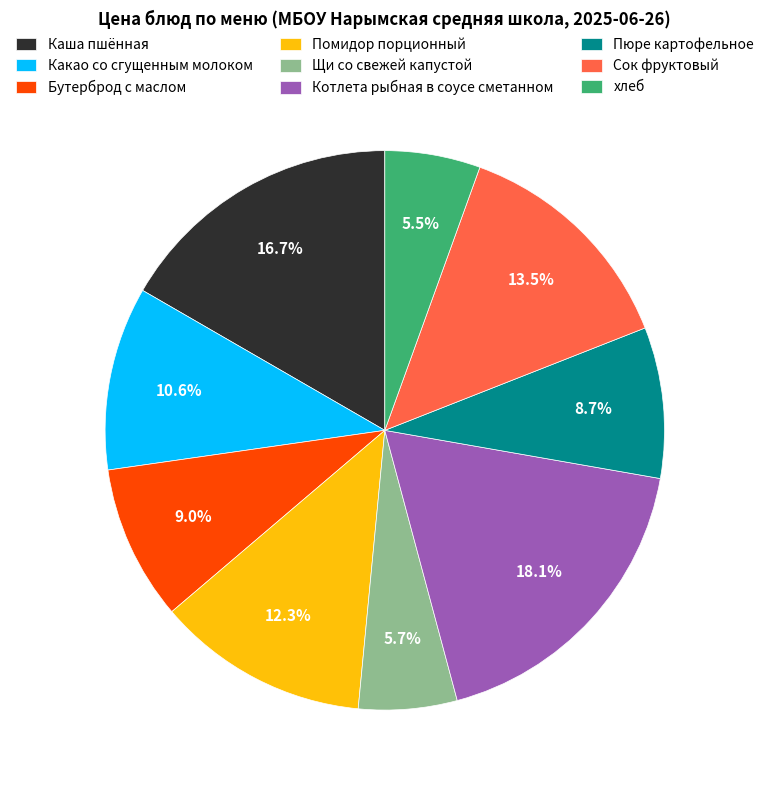

Approximately how many times larger is the value at Помидор порционный compared to Пюре картофельное?

1.4